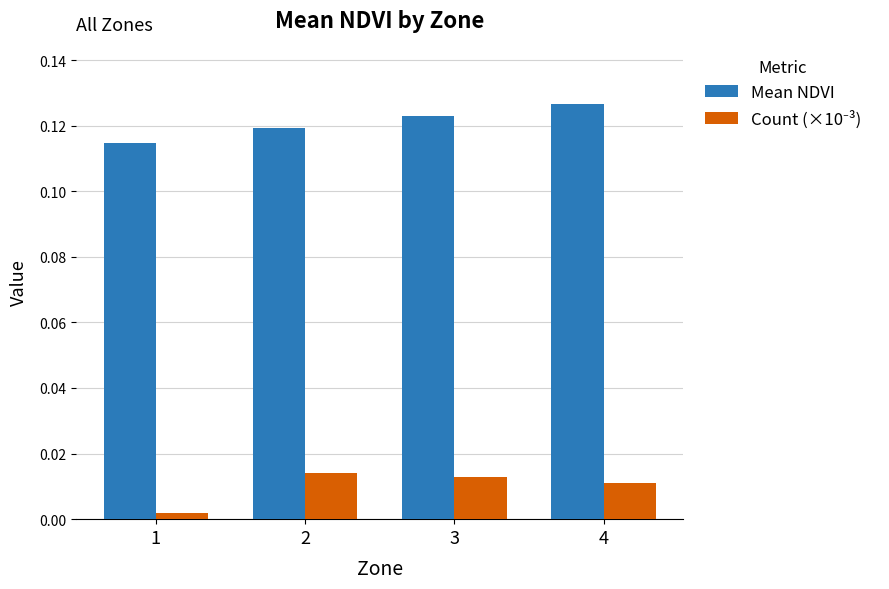

Rank the categories by Mean NDVI value from lowest to highest.

1, 2, 3, 4